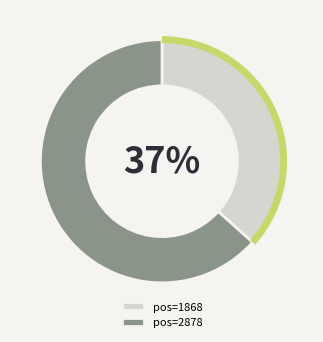

The pos=2878 slice represents 63% of the pie. True or false?

True